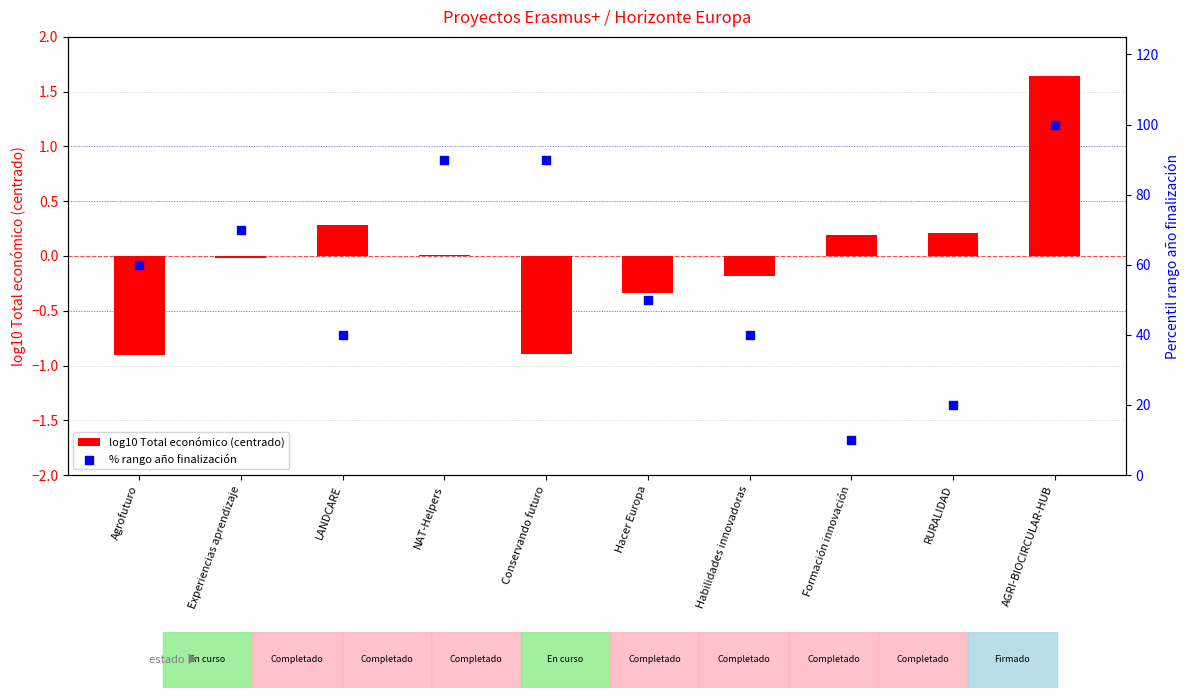

At which category is the sum across all series the highest?

AGRI-BIOCIRCULAR-HUB